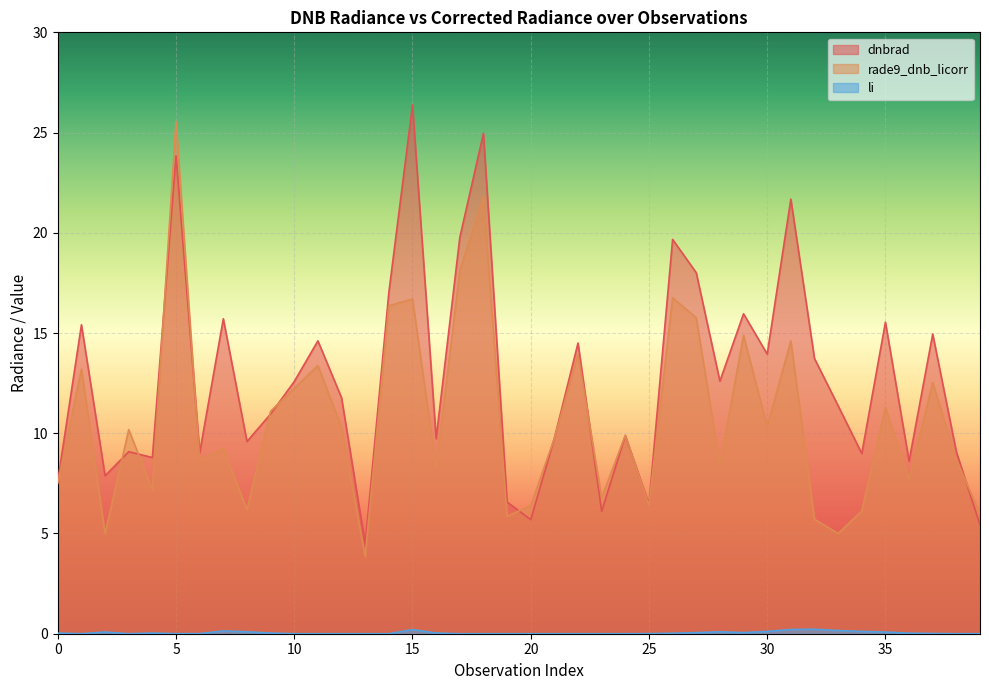

What is the spread (max minus min) of values at 36?

8.6